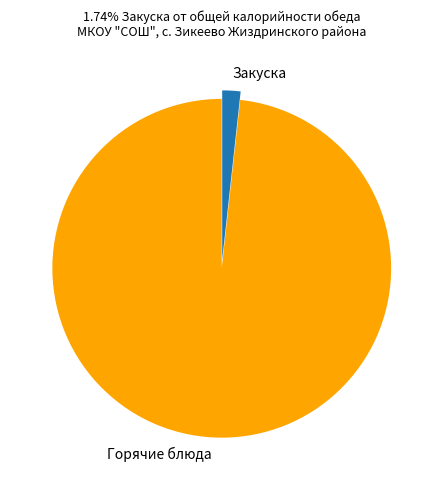

Which category has the smallest portion of the pie?

Закуска